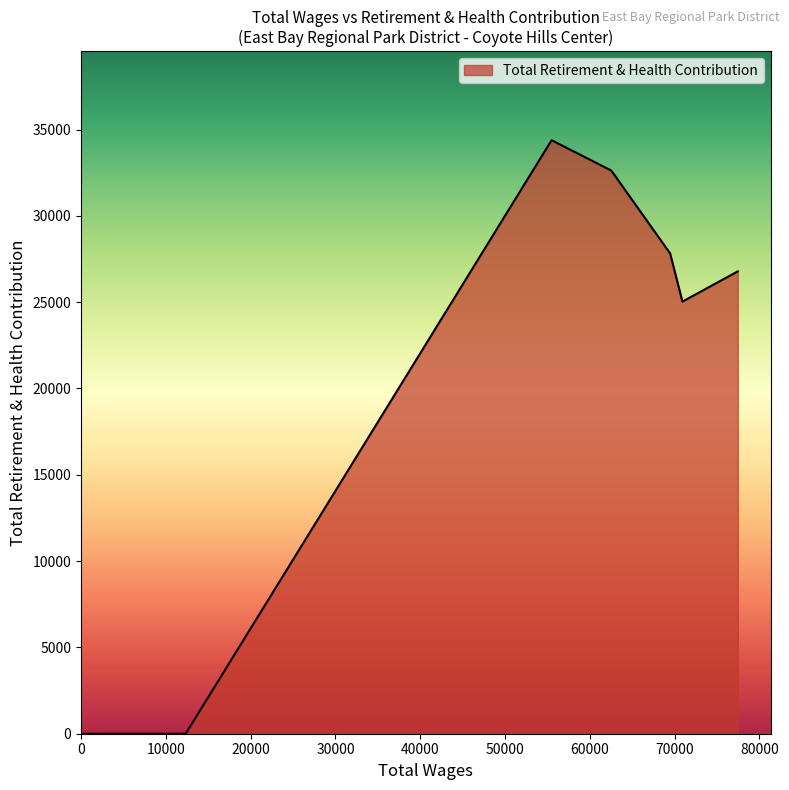

How many categories are shown in the chart?

18